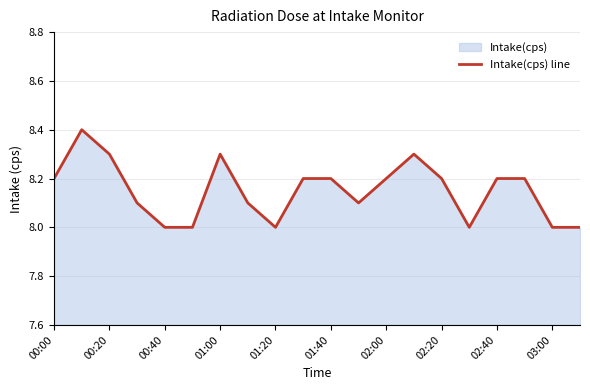

The chart shows a value of 12.5 at 02:40. True or false?

False